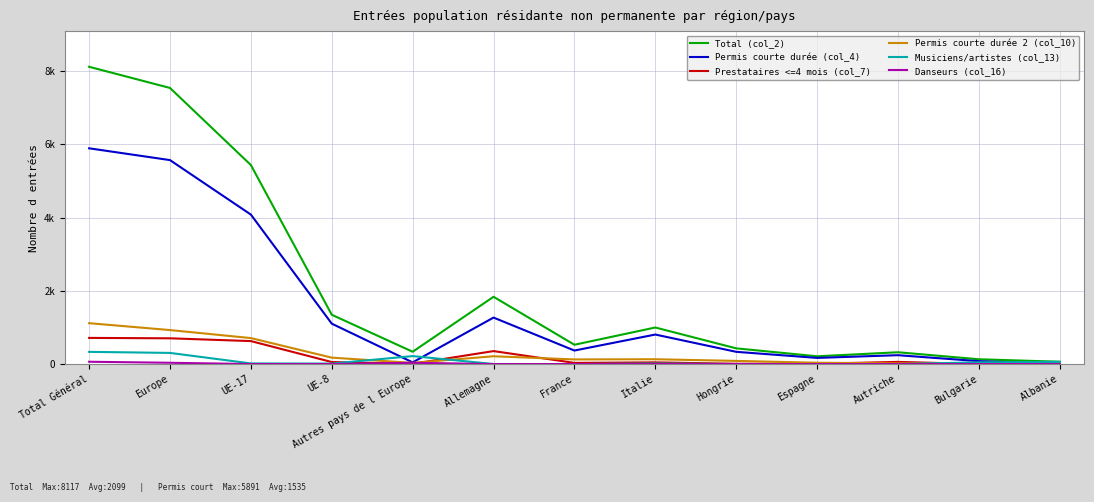

What is the total value across all series at UE-8?

2692